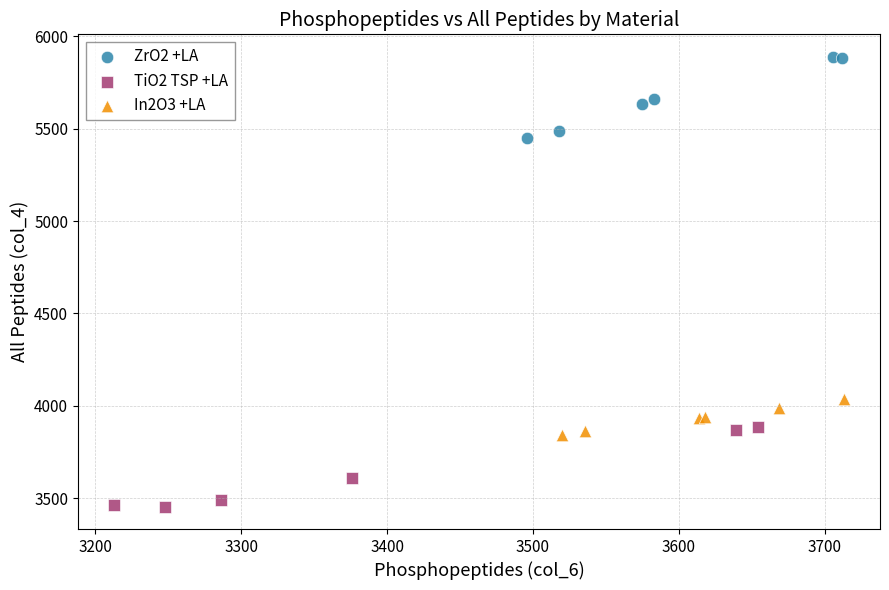

Which series reaches the maximum Y coordinate?

ZrO2 +LA